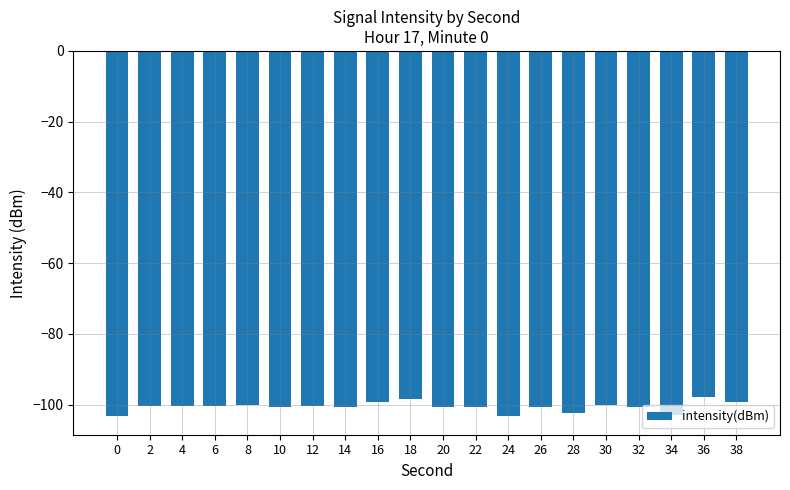

The chart shows a value of -100.6 at 22. True or false?

True